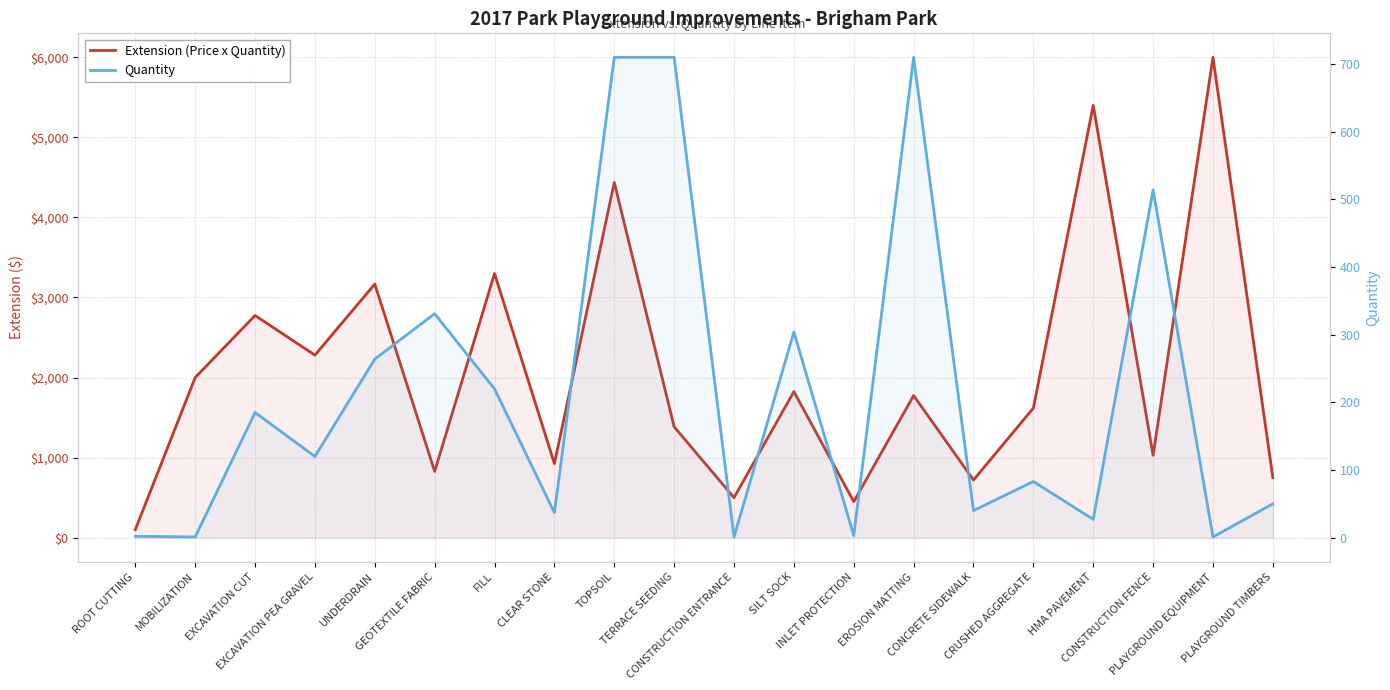

Is it true that Quantity equals 331.0 at GEOTEXTILE FABRIC?

True